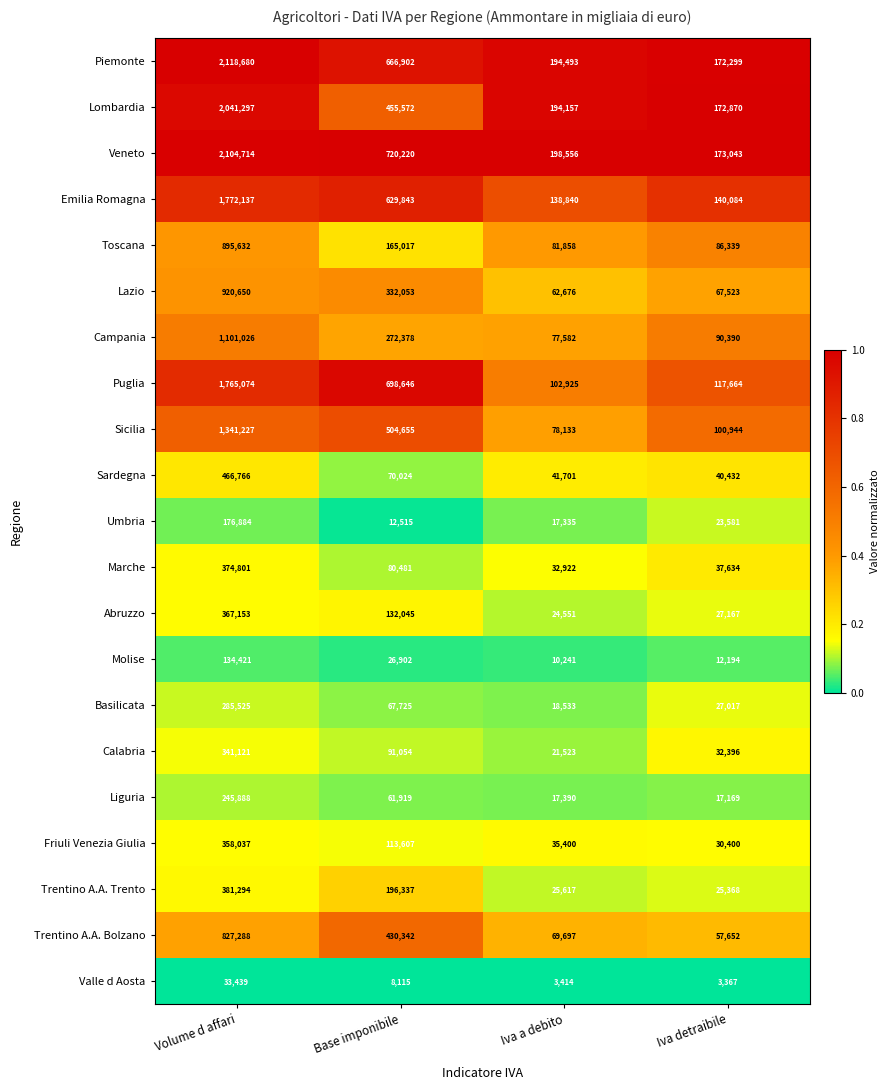

At which label does Veneto reach its peak?

Volume d affari